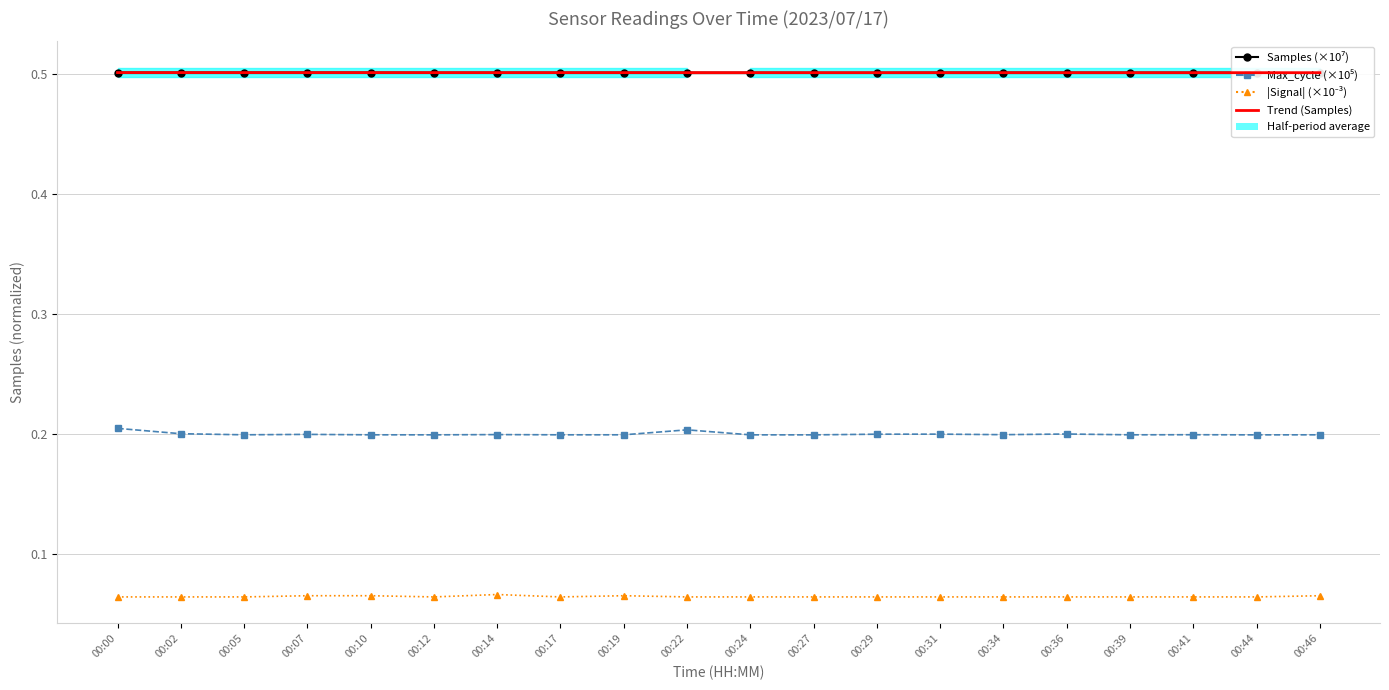

At which label does Trend (Samples) reach its peak?

00:00